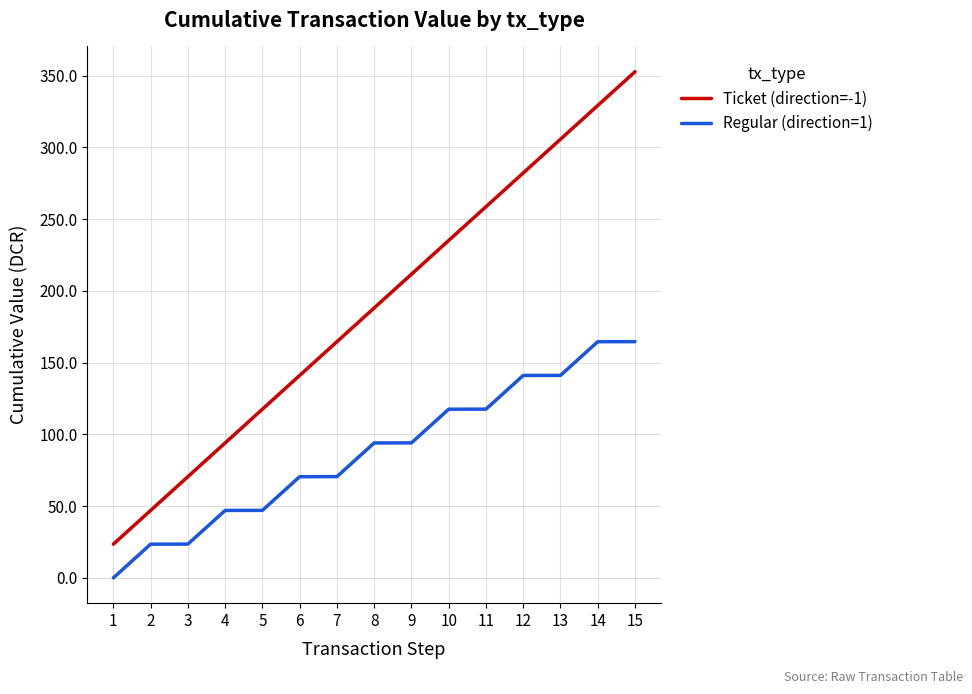

At which category is the sum across all series the highest?

15